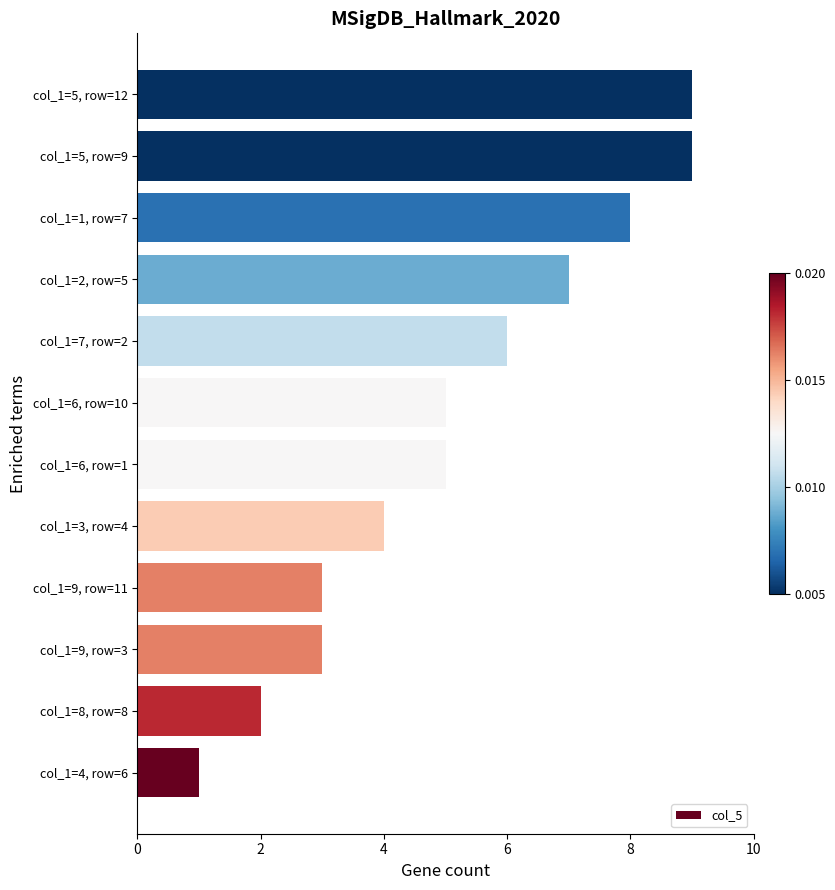

Between col_1=8, row=8 and col_1=9, row=3, which is larger?

col_1=9, row=3